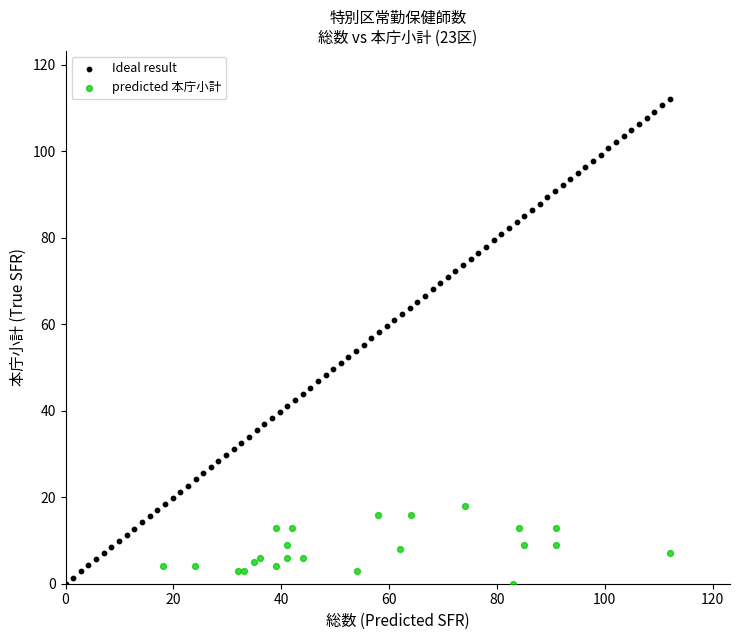

Which series contains the highest Y value?

Ideal result